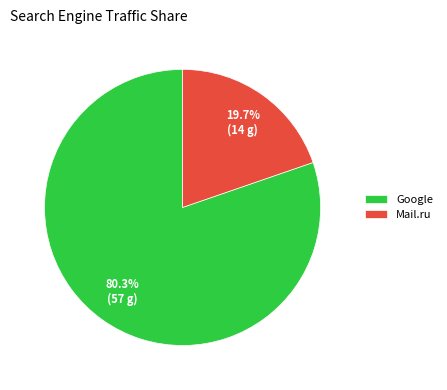

How many slices are in this pie chart?

2